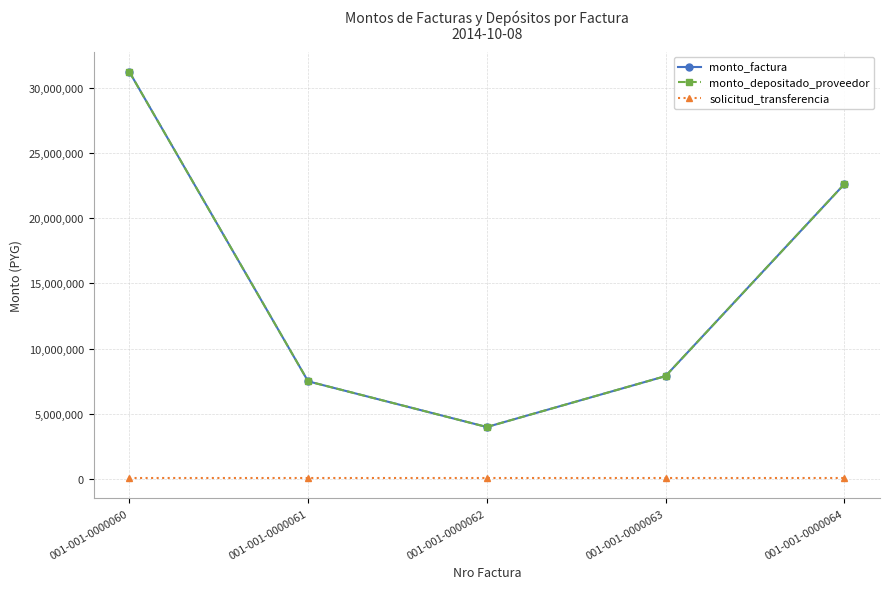

The monto_factura series shows 22600000 at 001-001-0000064. True or false?

True